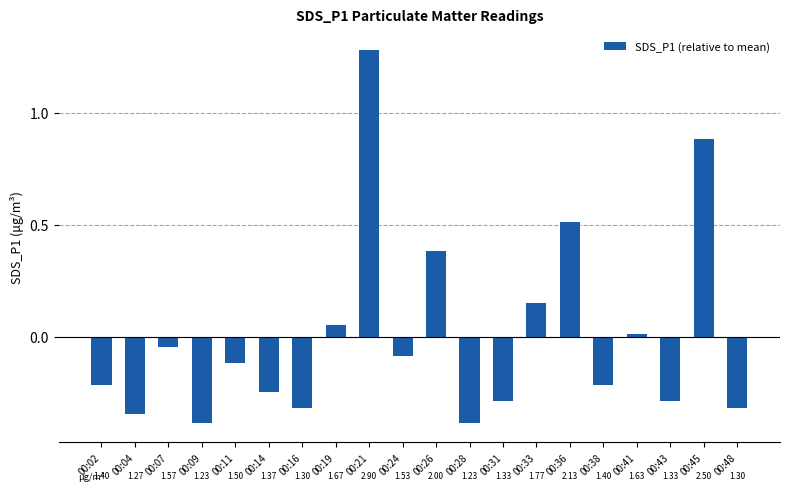

What is the maximum value shown in the chart?

1.3